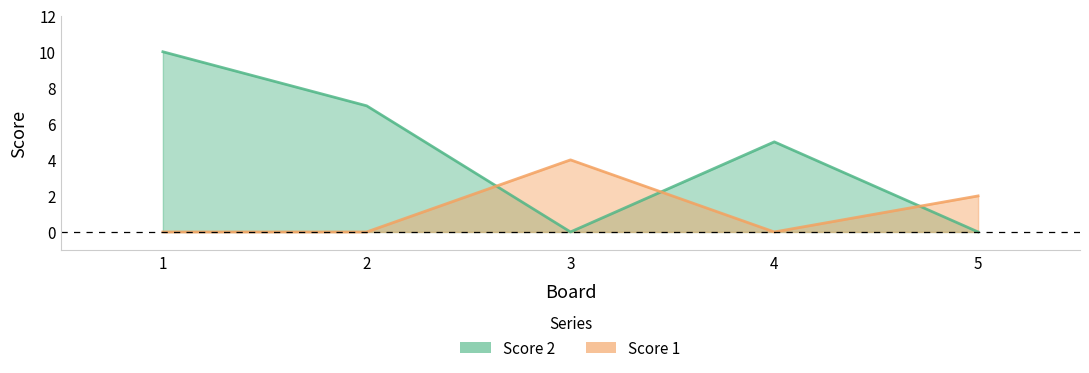

What is the difference between the highest and lowest values at 5?

2